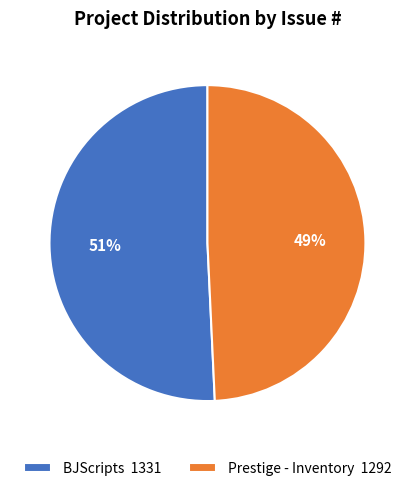

Between Prestige - Inventory 1292 and BJScripts 1331, which is larger?

BJScripts 1331